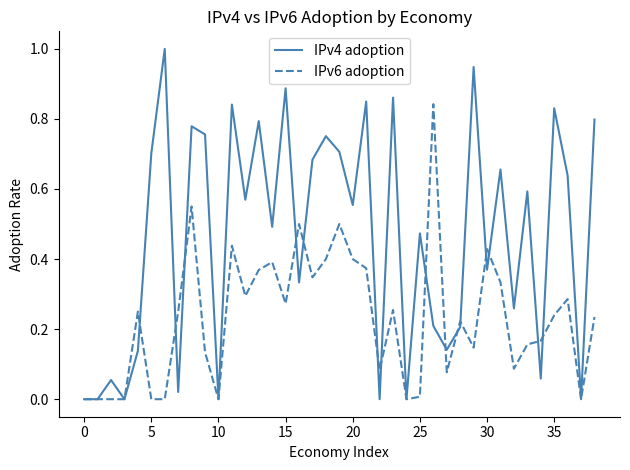

Rank the series by their maximum value, from lowest to highest.

IPv6 adoption, IPv4 adoption